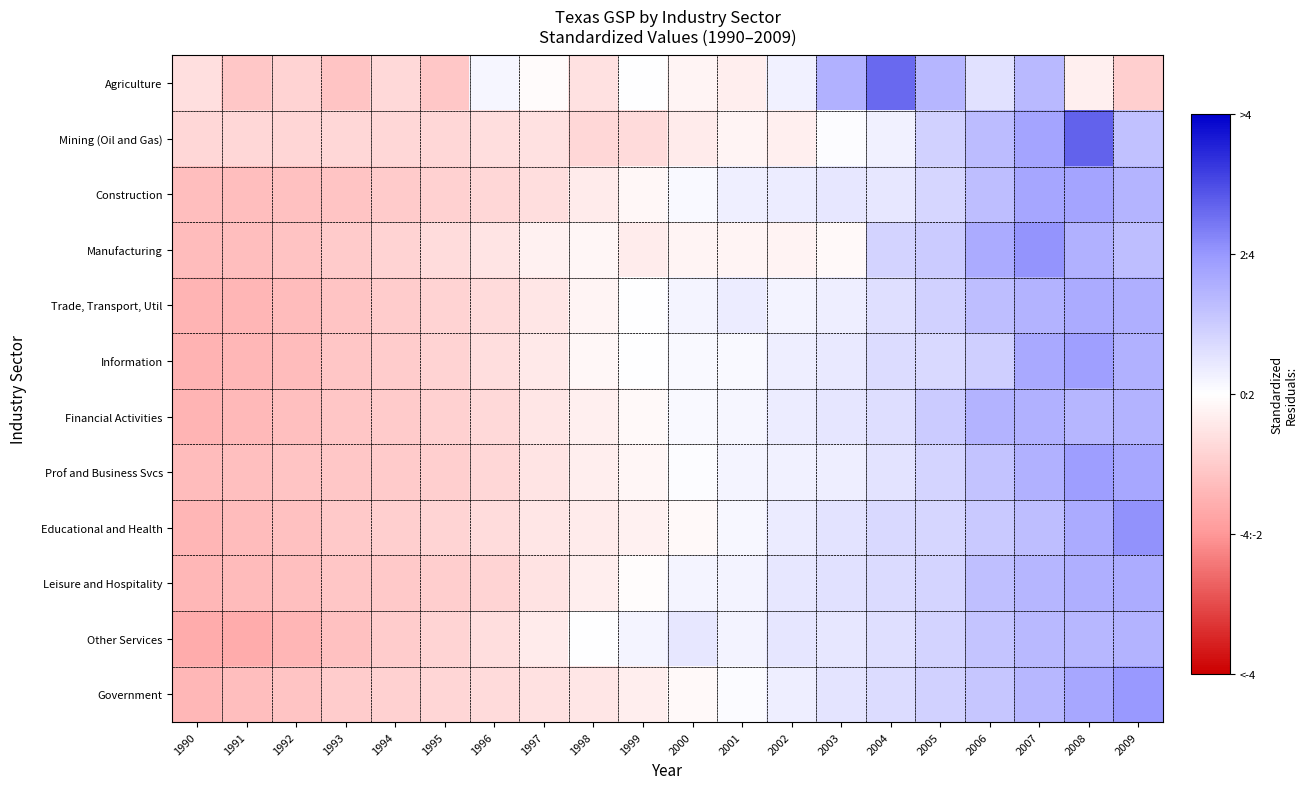

List the series in order of their peak value, highest first.

Mining (Oil and Gas), Agriculture, Educational and Health, Manufacturing, Government, Prof and Business Svcs, Information, Construction, Trade, Transport, Util, Leisure and Hospitality, Financial Activities, Other Services